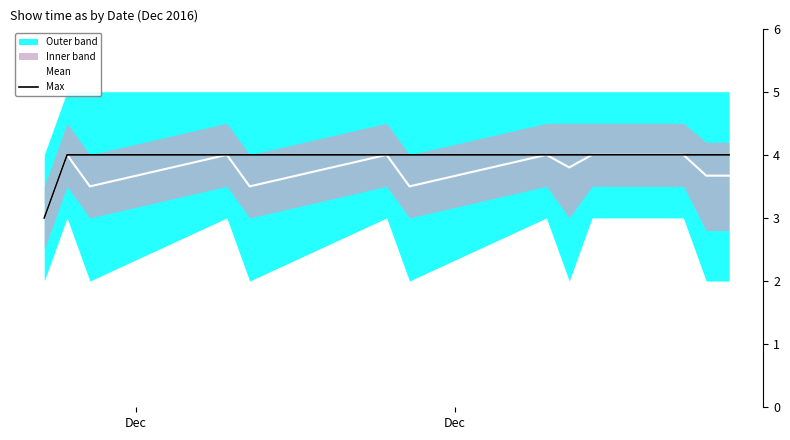

How many lines are shown in the chart?

2